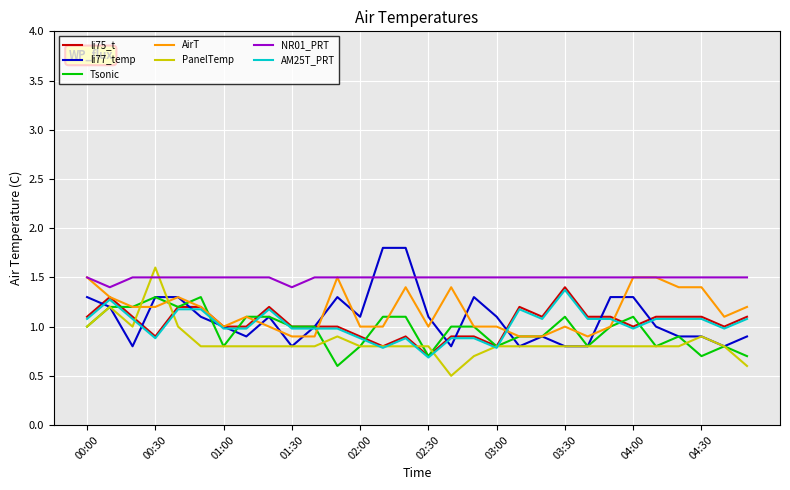

True or false: li75_t and NR01_PRT intersect in this chart.

False